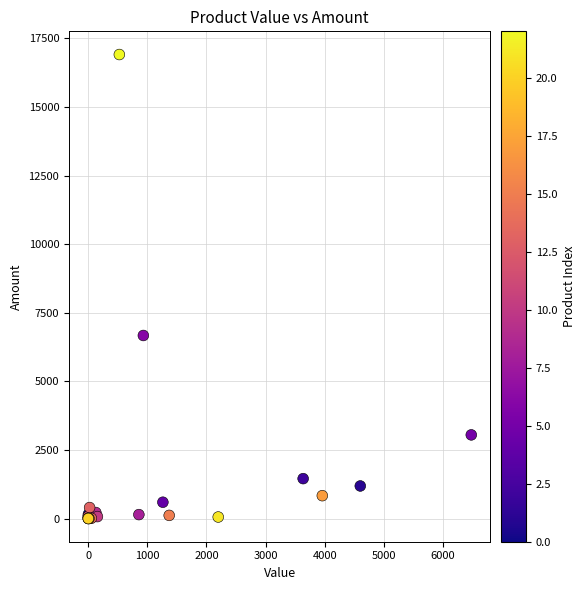

What Y value in the scatter plot is closest to 8456?

6672